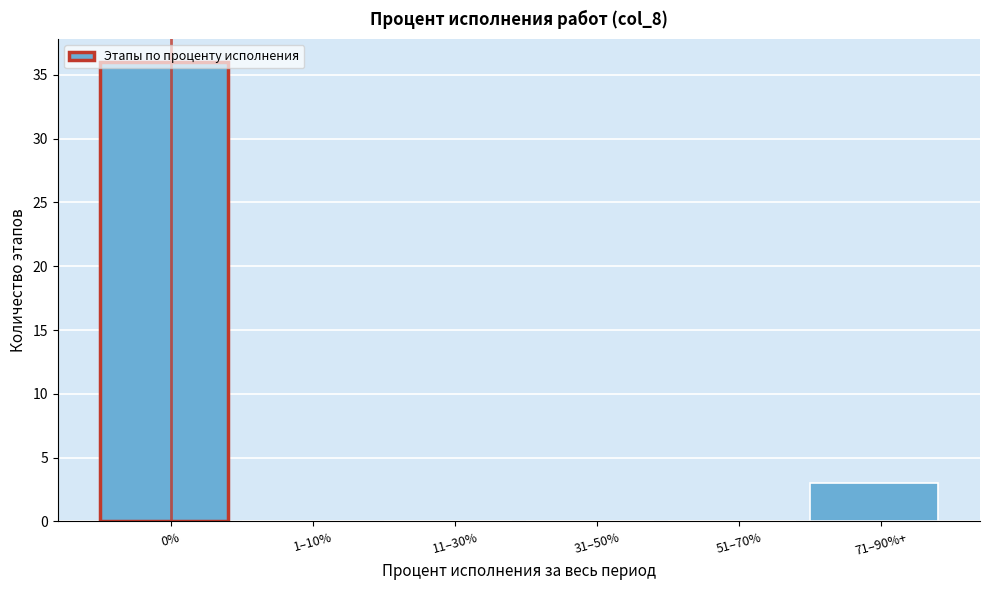

What is the sum of all values?

39